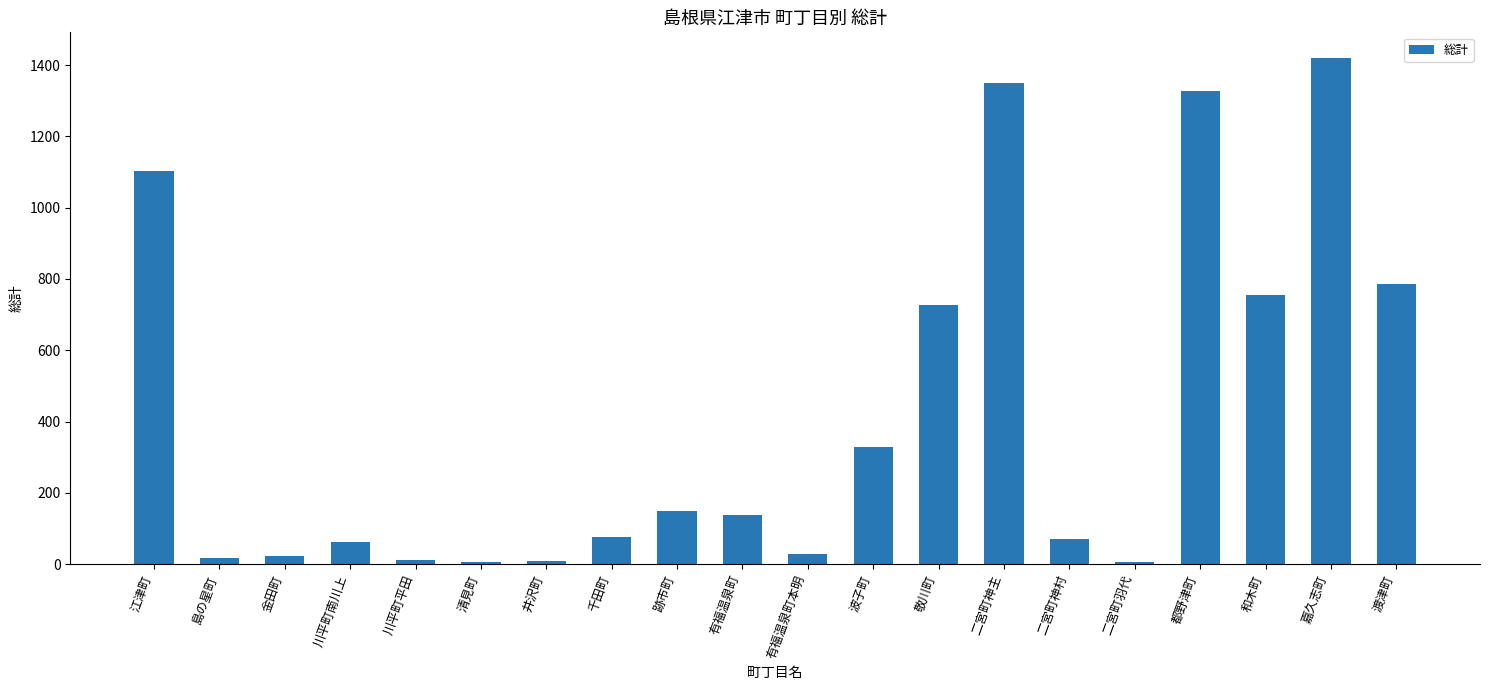

What is the label of the 5th bar from the right?

二宮町羽代